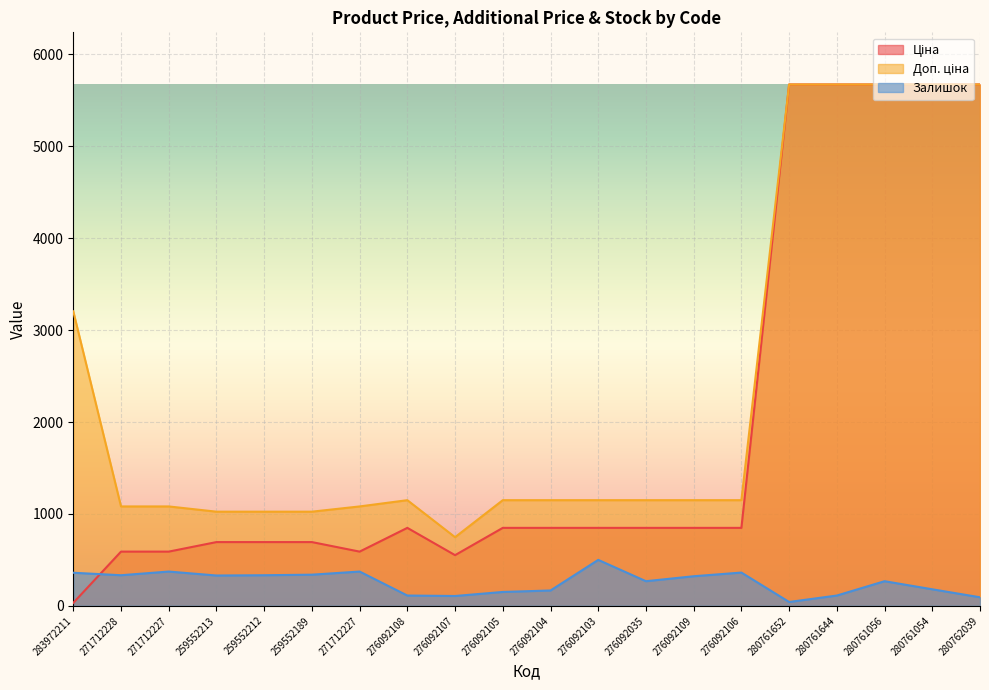

At which label does Доп. ціна first exceed 1149?

283972211